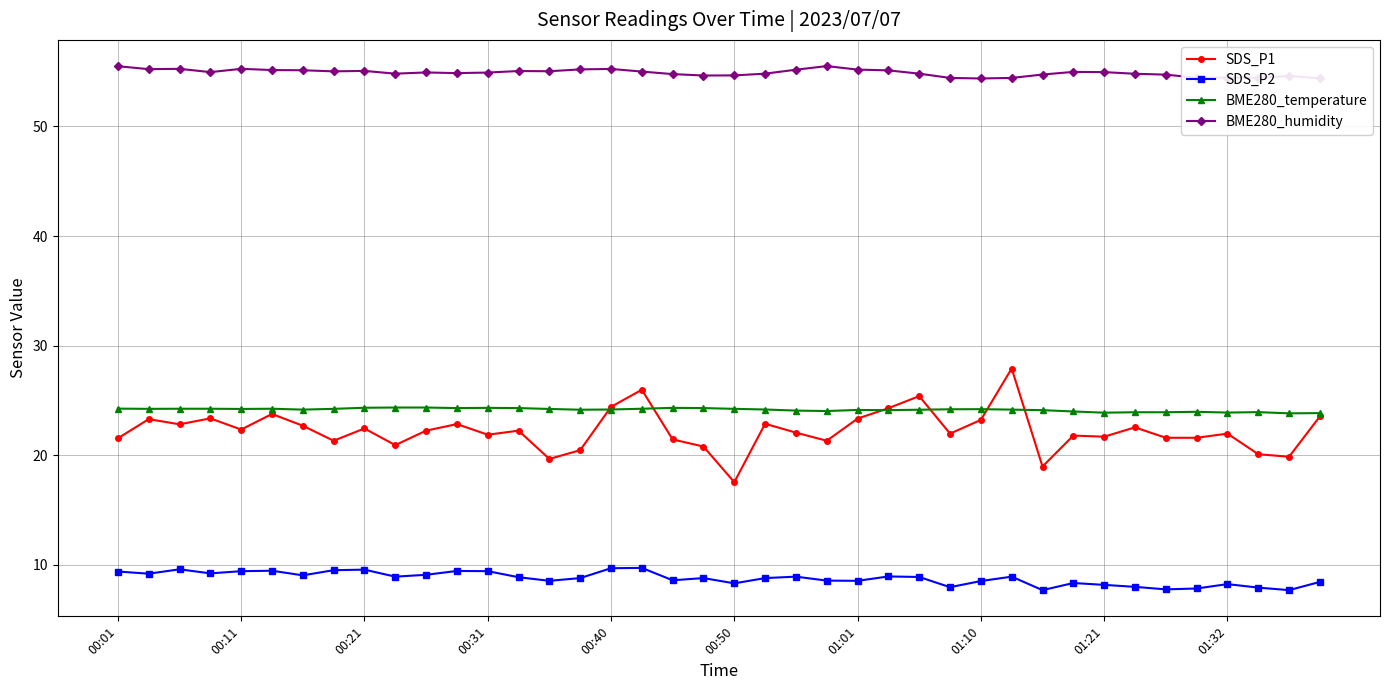

What is the greatest value displayed?

55.5